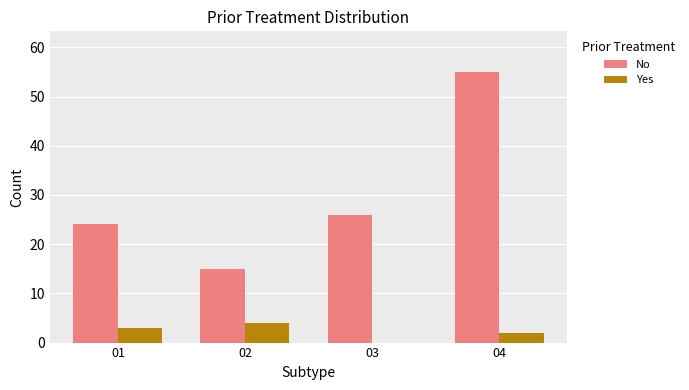

At which category does the chart reach its peak across all series?

04